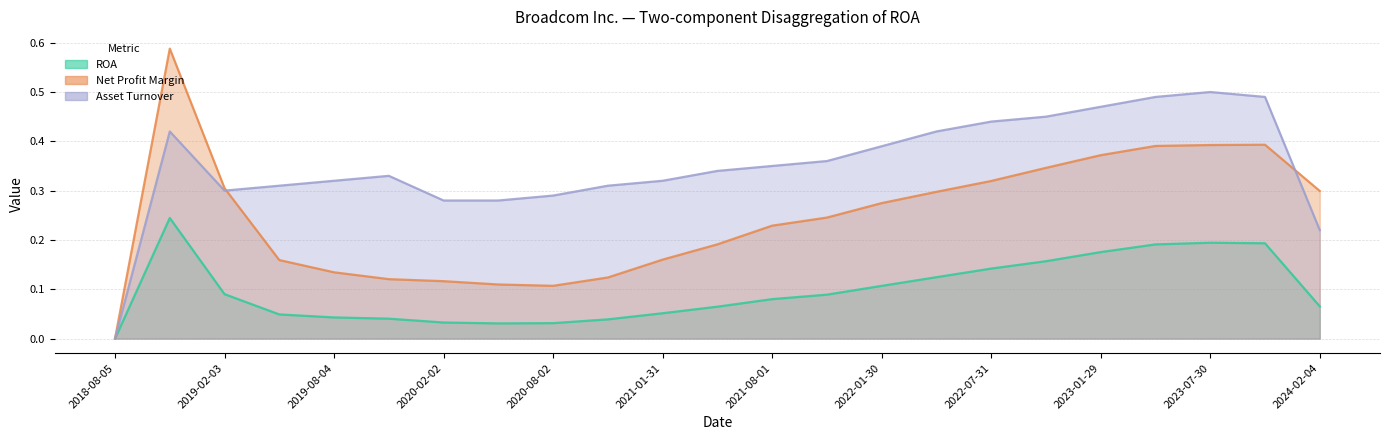

Count the ROA values in the range 0 to 1.

23